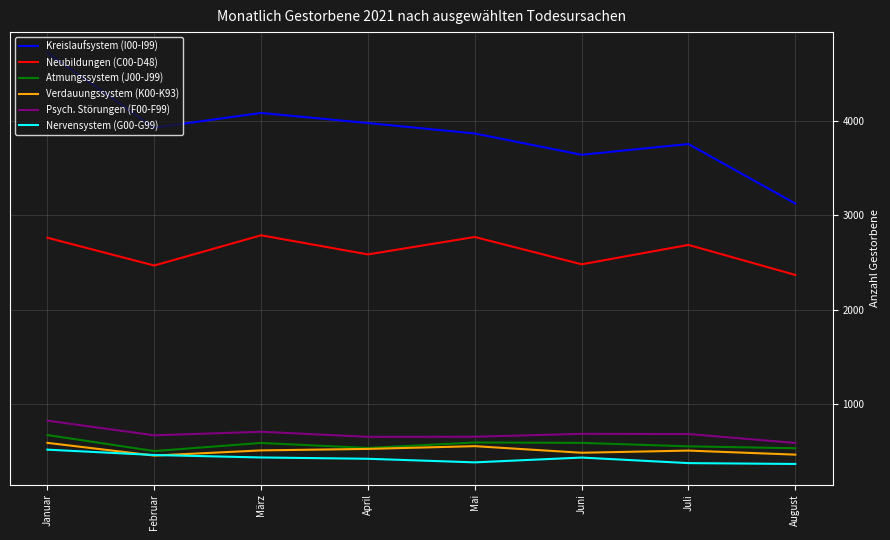

How many lines are shown in the chart?

6